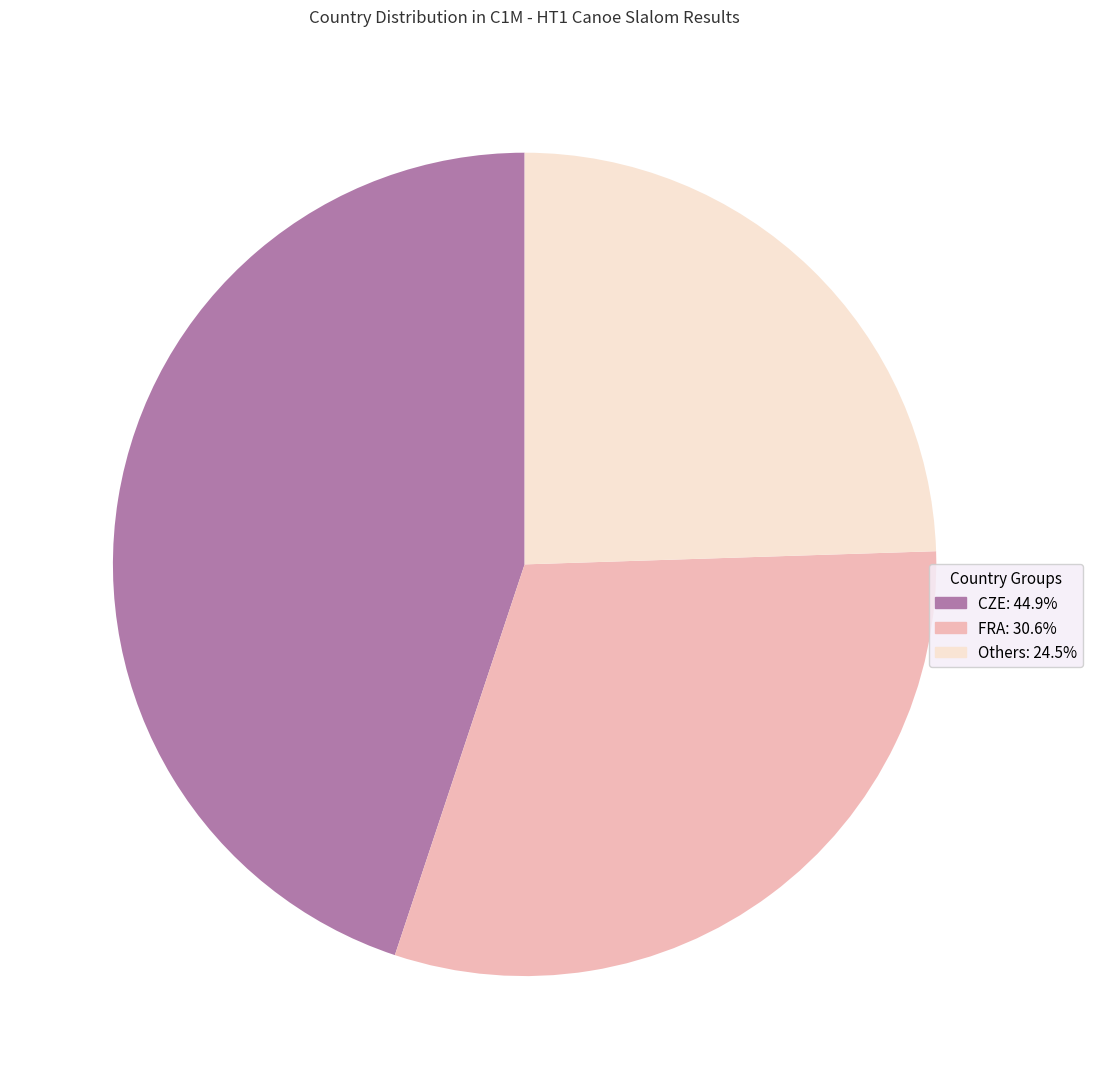

Does any single category account for the majority?

No